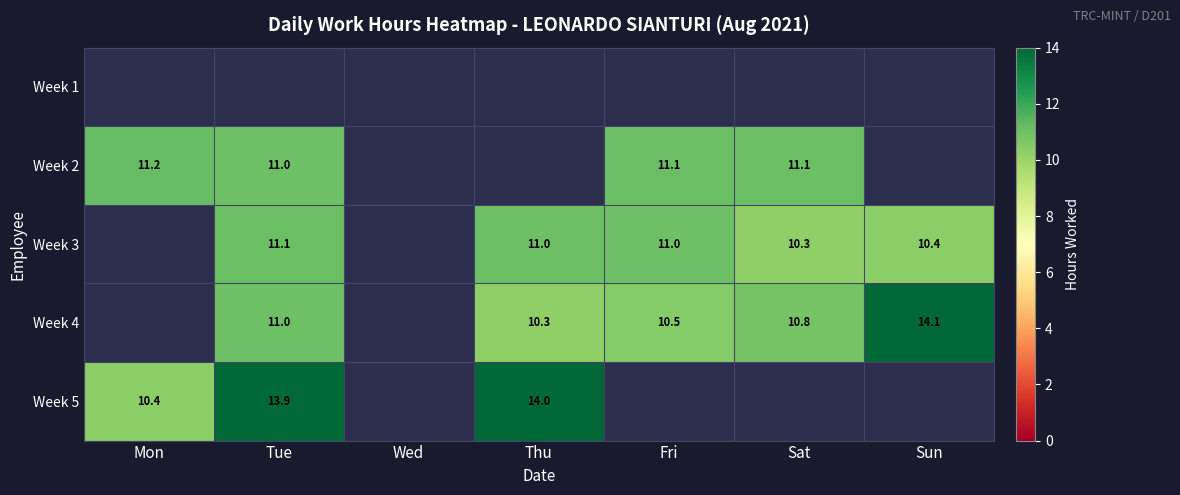

The Week 5 series shows 4.6 at Mon. True or false?

False